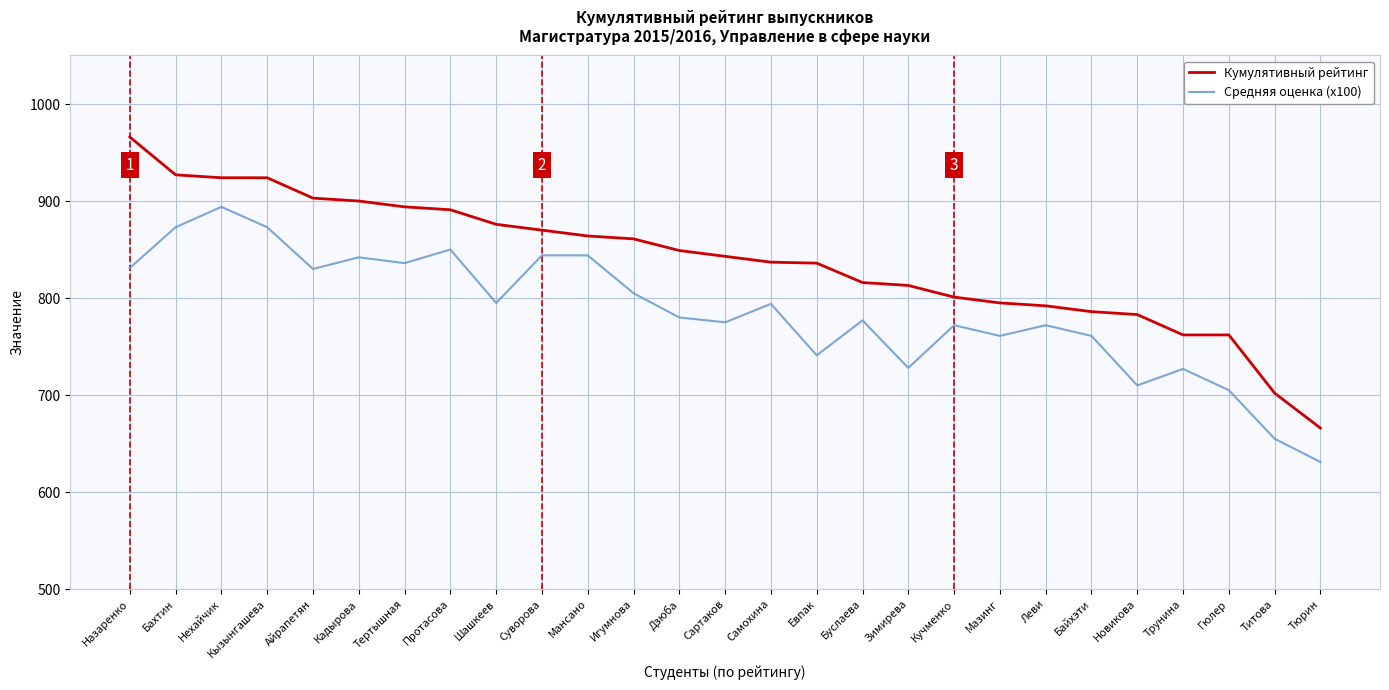

What position from the right is Тертышная?

21